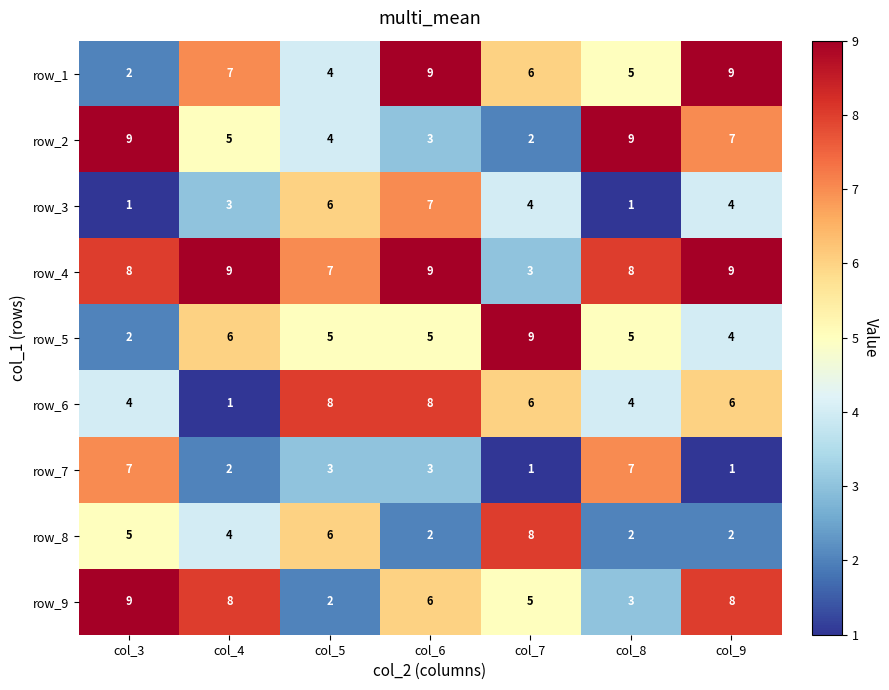

Read the row_4 value at col_6.

9